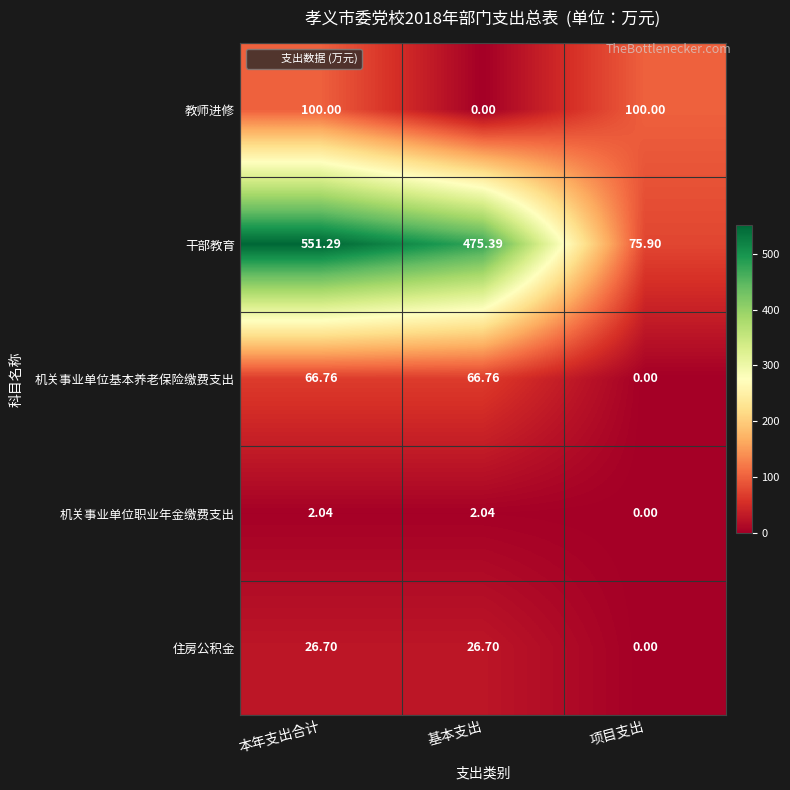

Between 本年支出合计 and 基本支出, which series saw the biggest shift?

教师进修